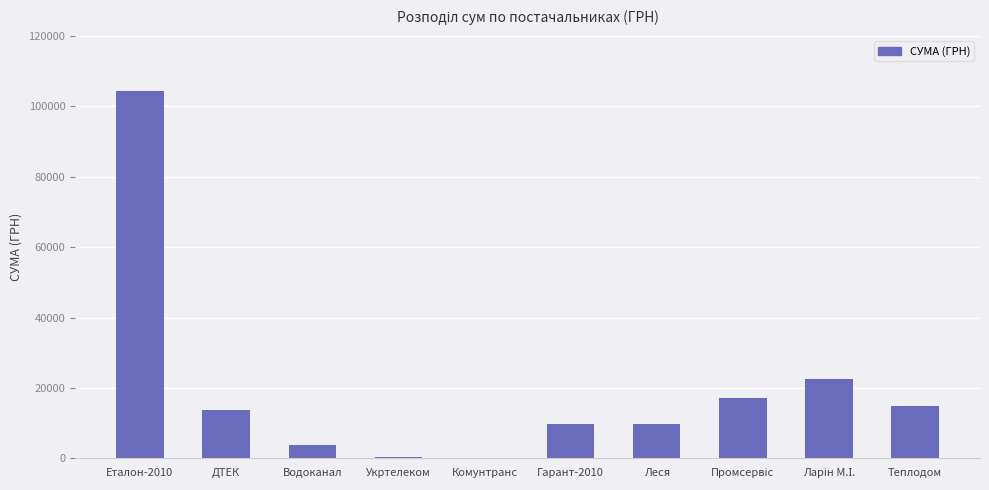

What is the sum of the values at Гарант-2010 and Еталон-2010?

114065.3